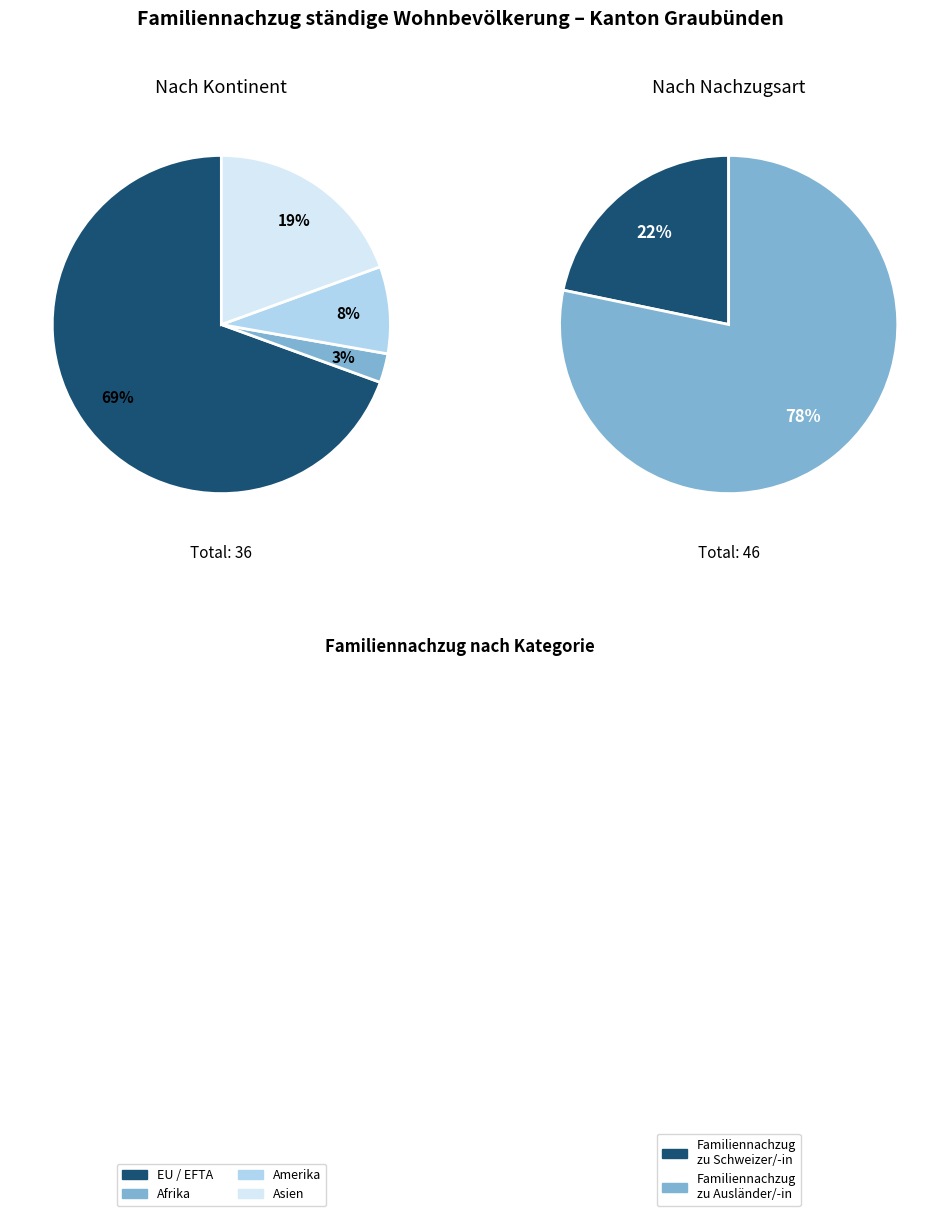

Does any single category account for the majority?

Yes